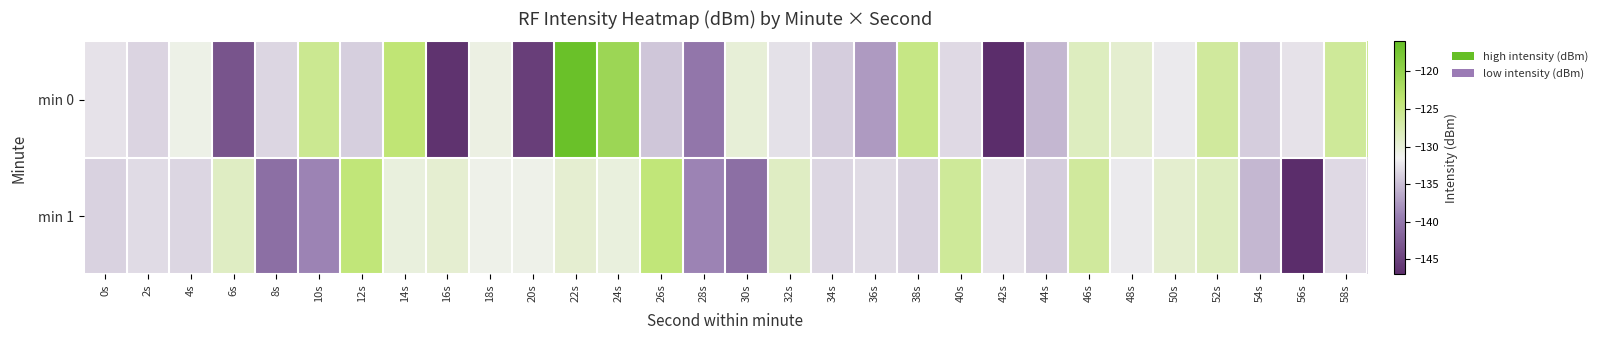

Rank the series by their maximum value, from highest to lowest.

min 0, min 1